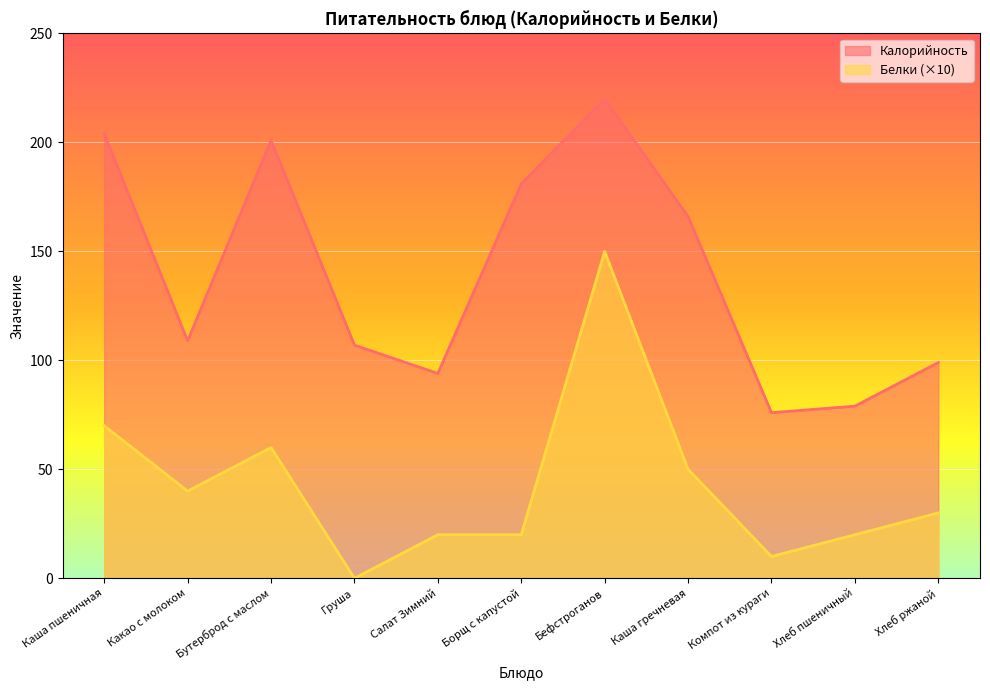

What is the maximum value for Калорийность?

220